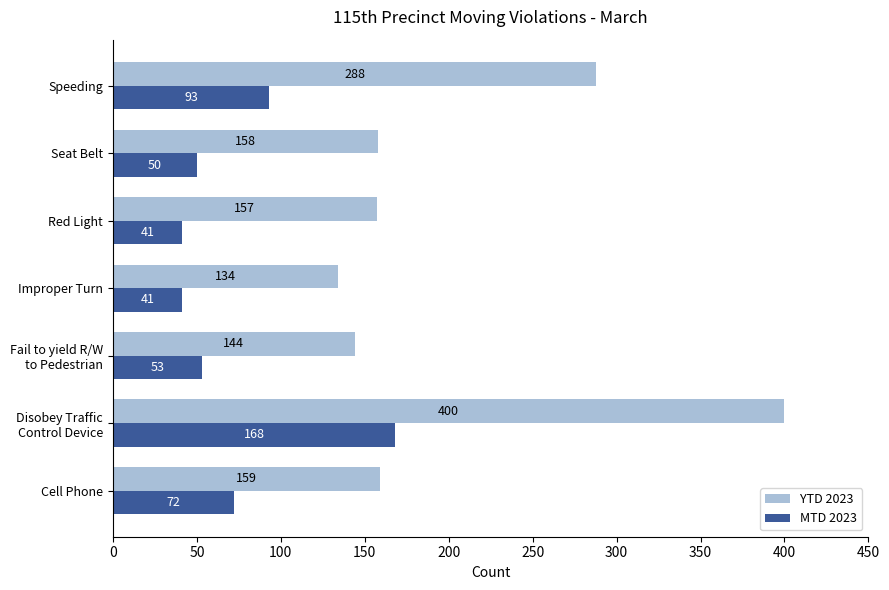

At which category does the chart reach its peak across all series?

Disobey Traffic
Control Device